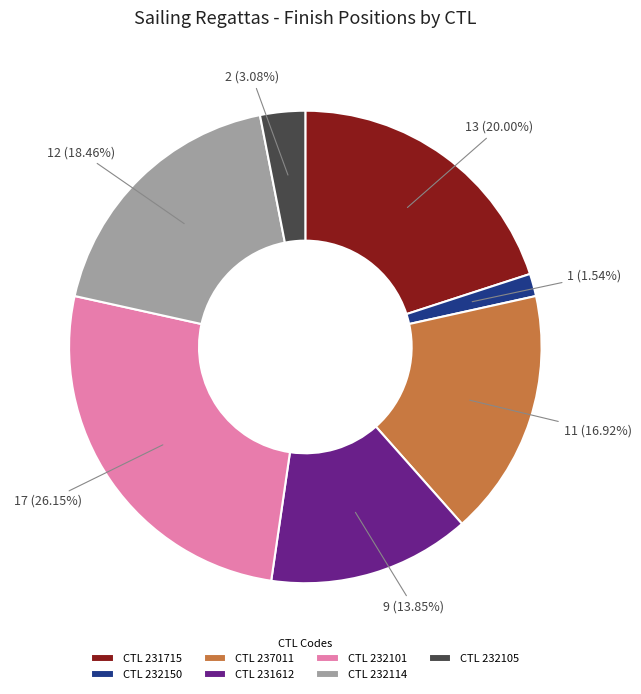

Count the number of slices in the pie.

7